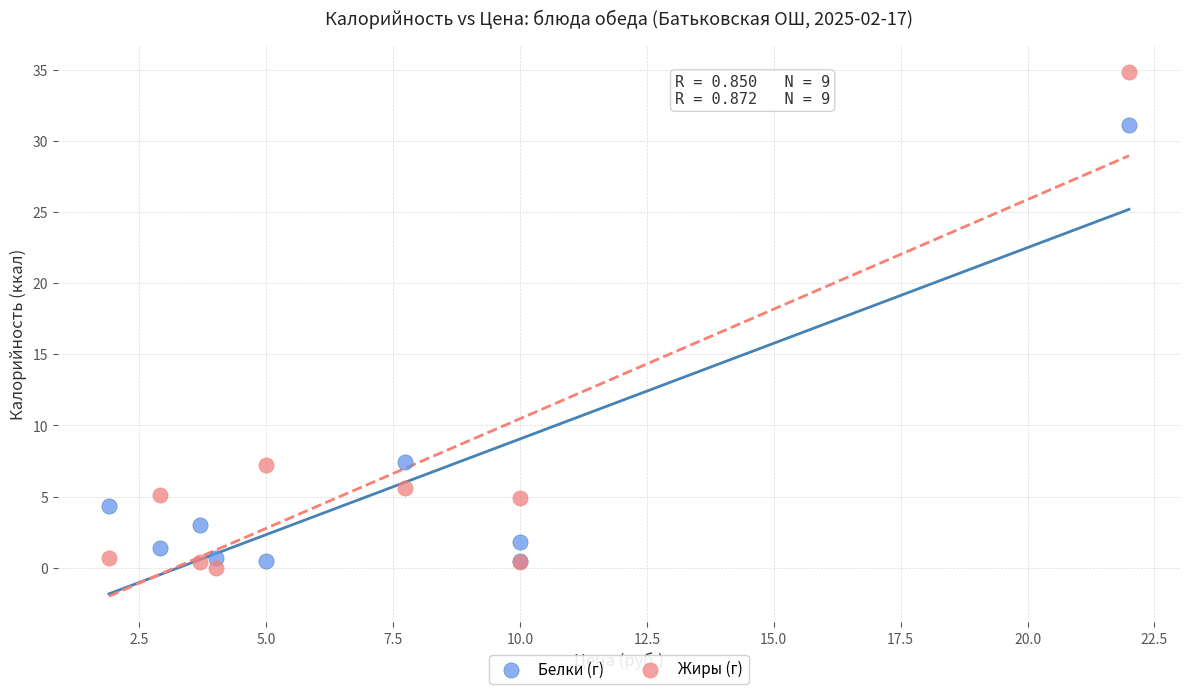

Which series contains the highest Y value?

Жиры (г)